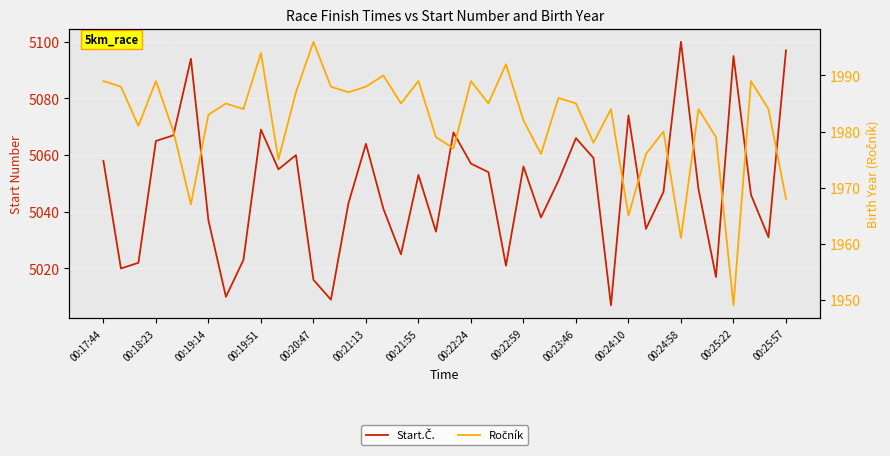

What is the difference between the highest and lowest values at 29?

3023